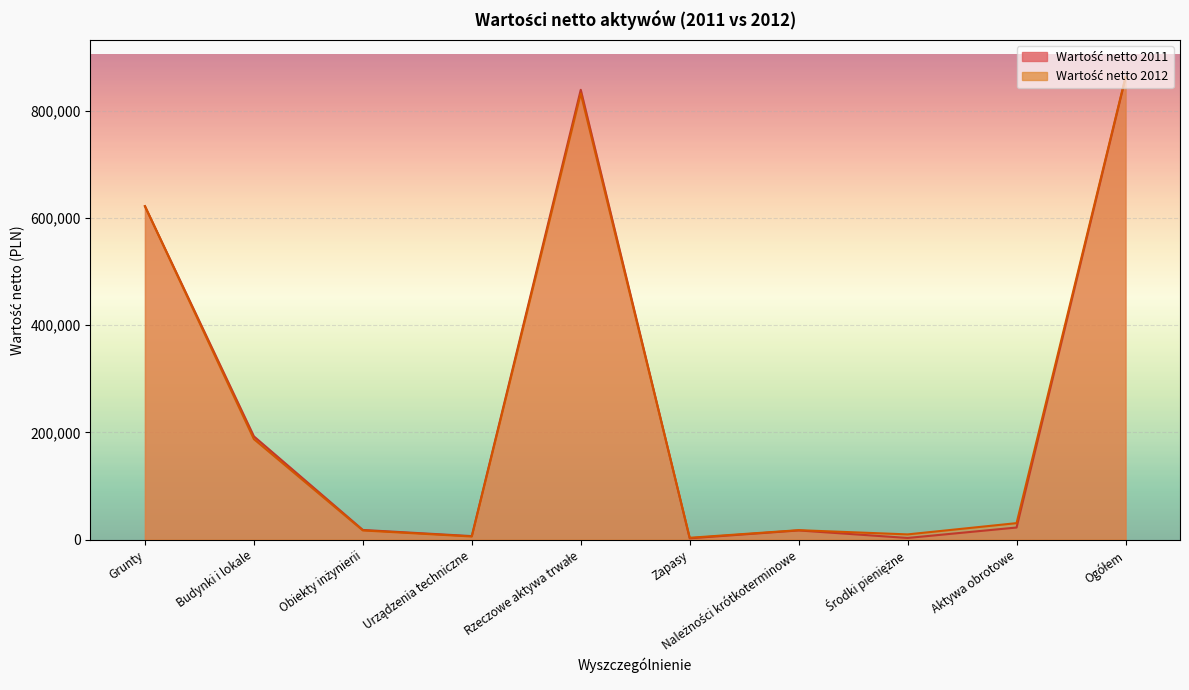

Which category has the lowest value across all series?

Zapasy